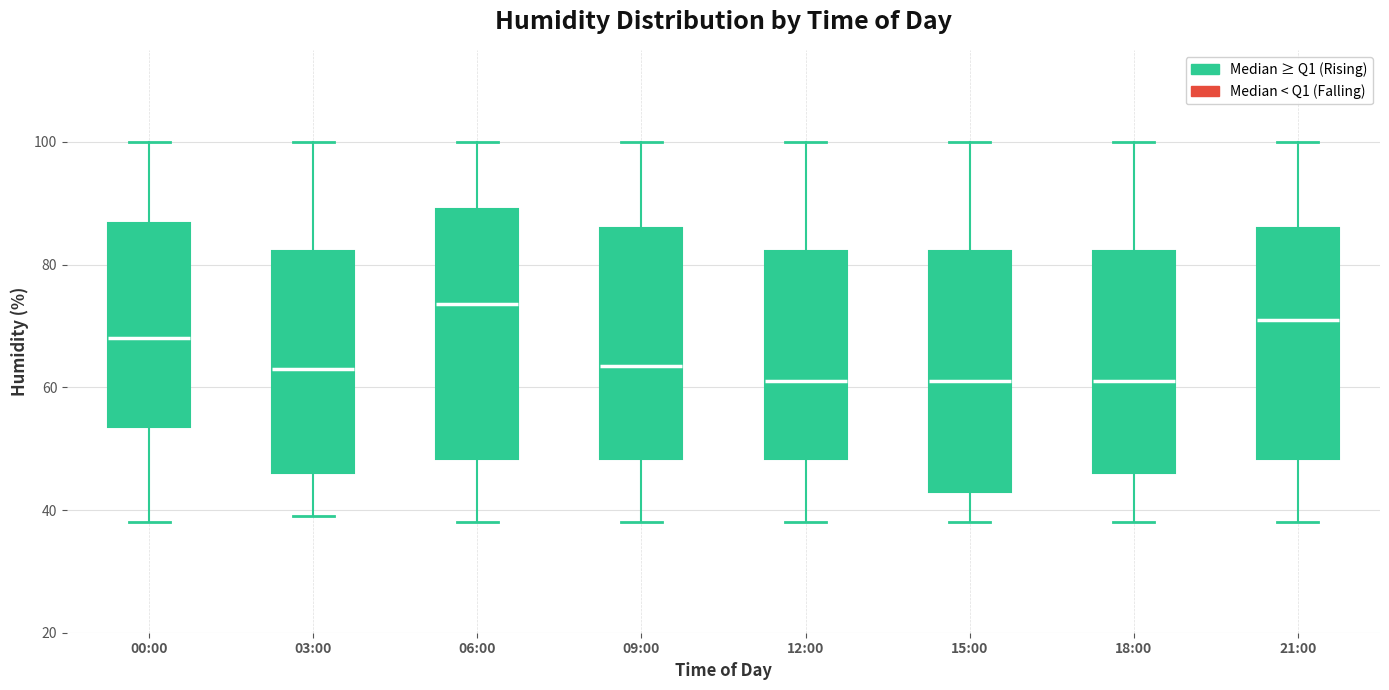

Where does the lower whisker of the box for 12:00 end on the y-axis? The values are not printed on the chart, so give them approximately, as read against the axis.

38